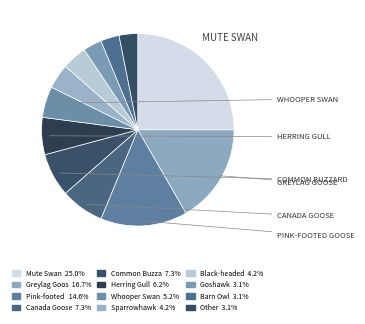

Which slice is the largest?

Mute Swan